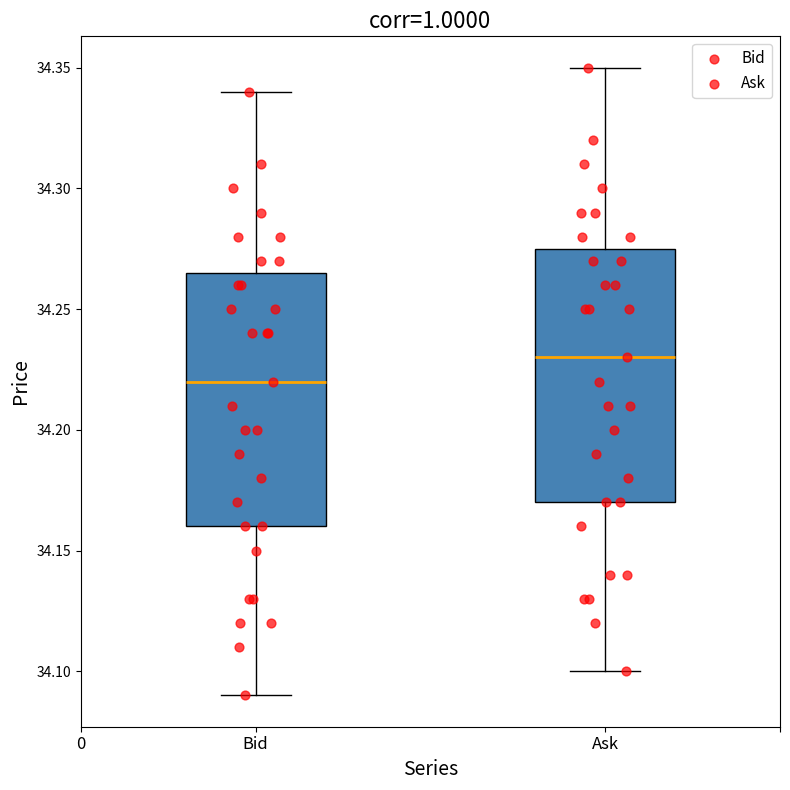

Reading left to right, read every box against the y-axis: the position of its median line, the range the box covers, and the ends of its whiskers. The values are not printed on the chart, so give them approximately, as read against the axis.

Bid: median 34.220, box 34.160 to 34.265, whiskers 34.090 to 34.340
Ask: median 34.230, box 34.170 to 34.275, whiskers 34.100 to 34.350